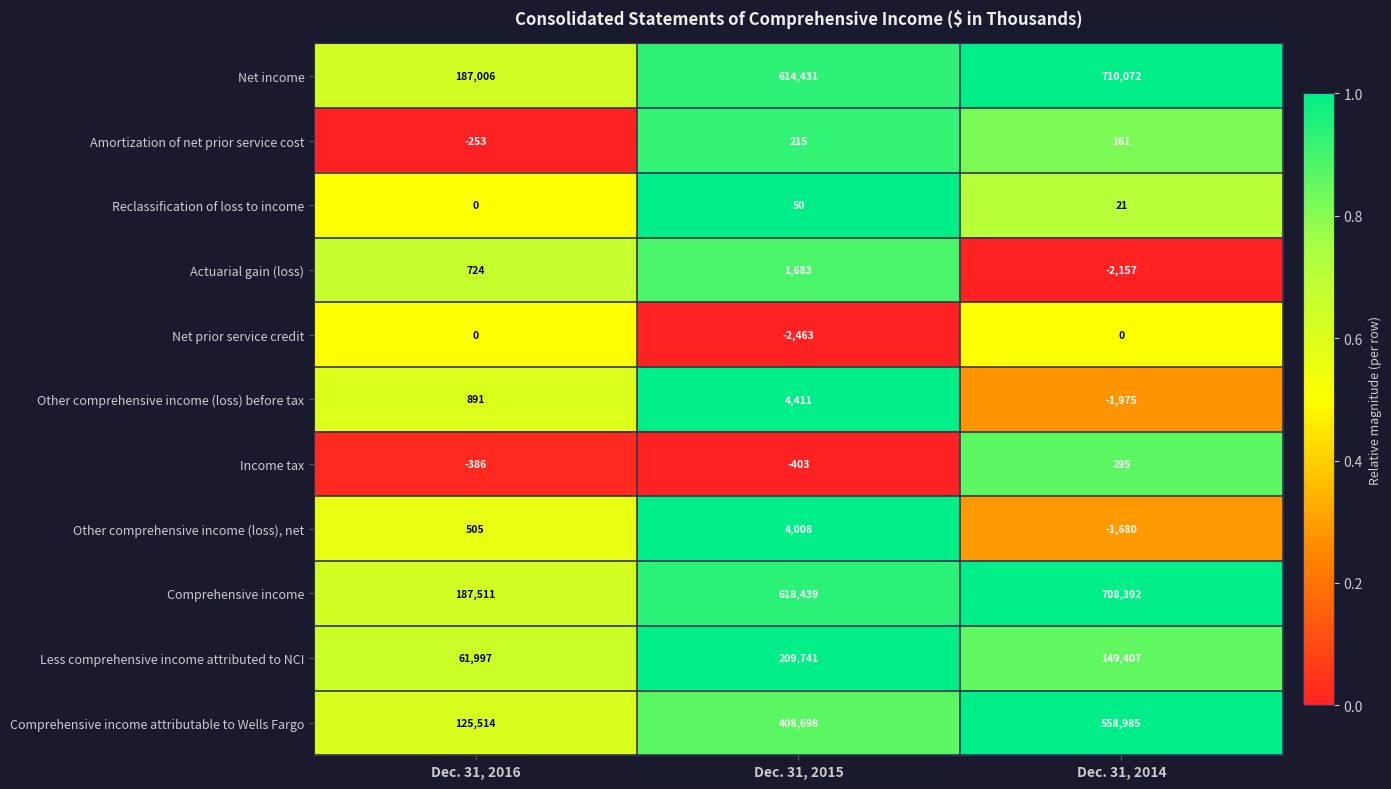

What is the sum of all Other comprehensive income (loss), net values?

2833